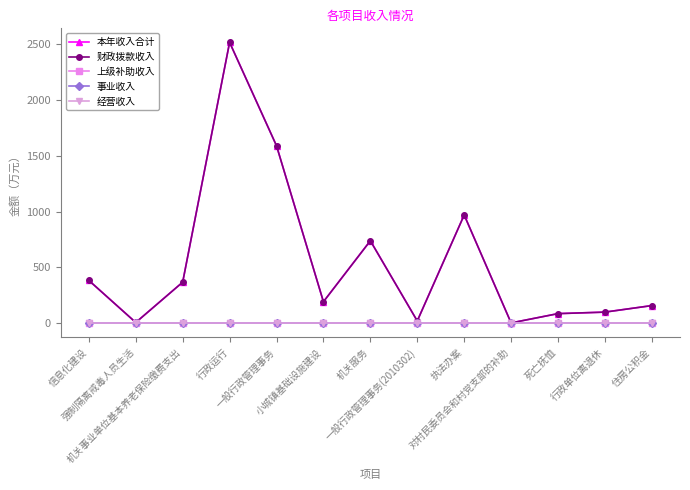

Reading left to right, list all the values displayed in this chart.

本年收入合计: 384.0	7.3	368.4	2516.0	1590.1	193.1	739.1	21.0	970.1	3.4	86.7	100.2	158.7
财政拨款收入: 384.0	7.3	368.4	2516.0	1590.1	193.1	739.1	21.0	970.1	3.4	86.7	100.2	158.7
上级补助收入: 0.0	0.0	0.0	0.0	0.0	0.0	0.0	0.0	0.0	0.0	0.0	0.0	0.0
事业收入: 0.0	0.0	0.0	0.0	0.0	0.0	0.0	0.0	0.0	0.0	0.0	0.0	0.0
经营收入: 0.0	0.0	0.0	0.0	0.0	0.0	0.0	0.0	0.0	0.0	0.0	0.0	0.0